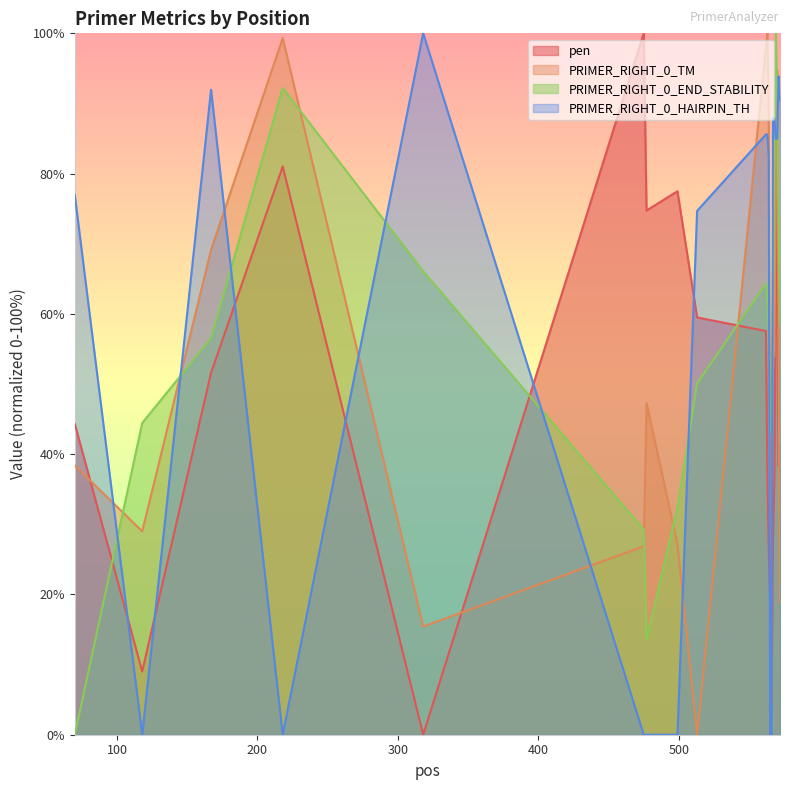

How many data points does each series have?

20